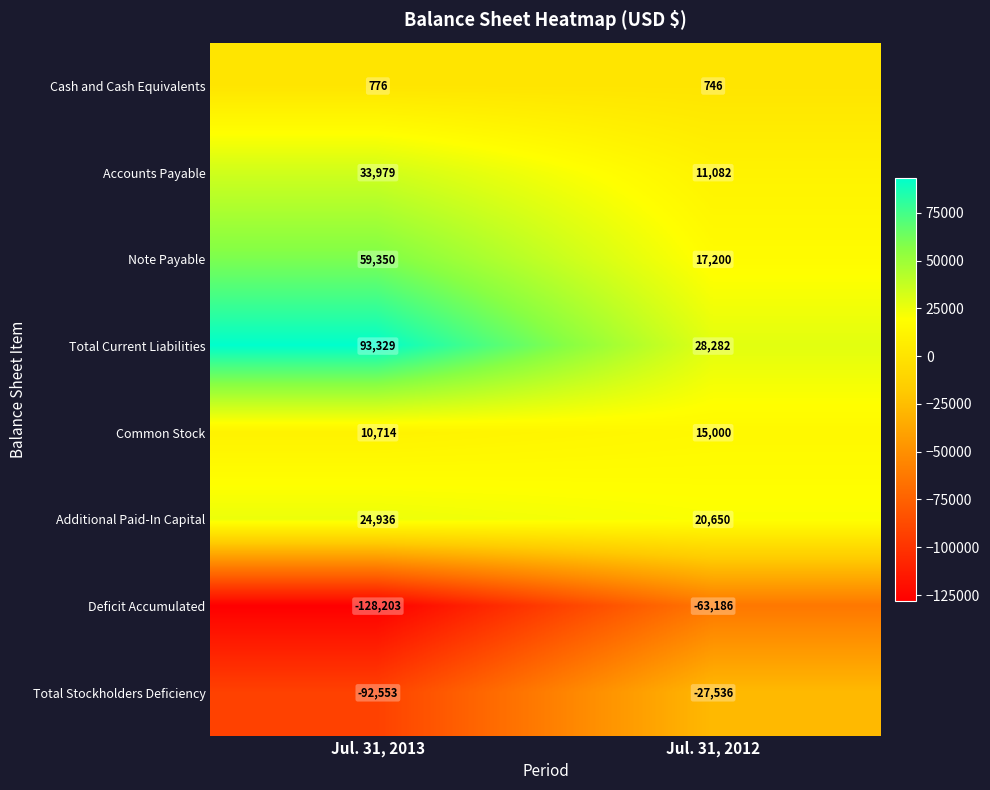

Is it true that Additional Paid-In Capital equals 34478 at Jul. 31, 2012?

False